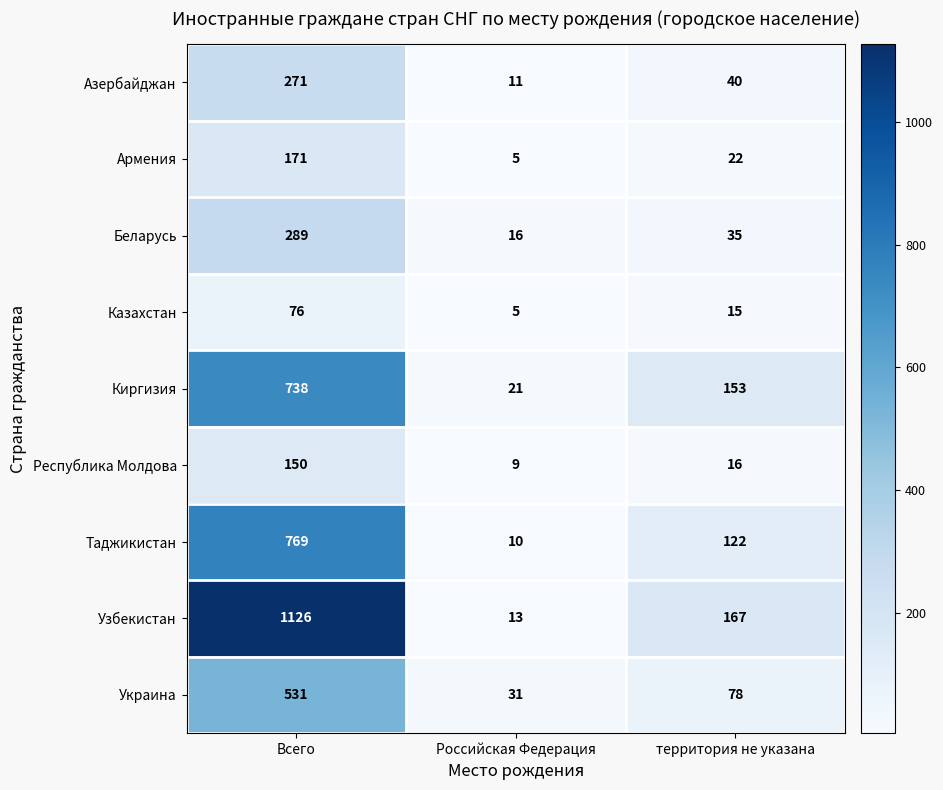

The value of Киргизия at Всего is 365. True or false?

False